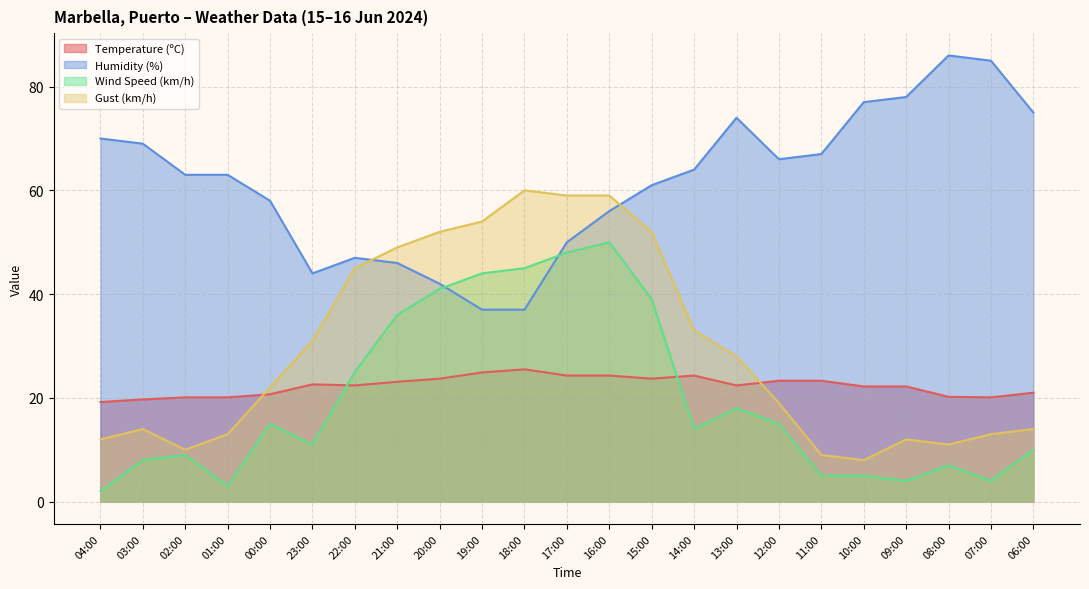

What are all the series names shown in the legend?

Temperature (ºC), Humidity (%), Wind Speed (km/h), Gust (km/h)